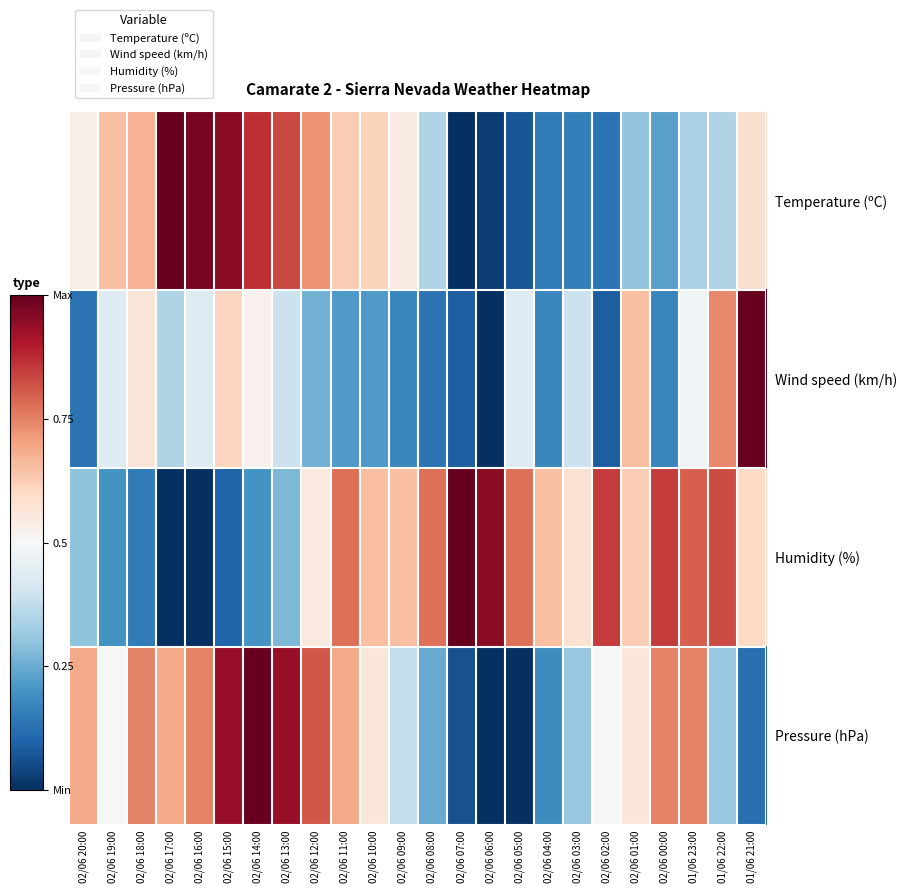

Reading right to left, extract all data points from this chart.

Temperature (ºC): 01/06 21:00=0.6	01/06 22:00=0.3	01/06 23:00=0.3	02/06 00:00=0.2	02/06 01:00=0.3	02/06 02:00=0.1	02/06 03:00=0.2	02/06 04:00=0.1	02/06 05:00=0.1	02/06 06:00=0.0	02/06 07:00=0.0	02/06 08:00=0.3	02/06 09:00=0.5	02/06 10:00=0.6	02/06 11:00=0.6	02/06 12:00=0.7	02/06 13:00=0.8	02/06 14:00=0.9	02/06 15:00=1.0	02/06 16:00=1.0	02/06 17:00=1.0	02/06 18:00=0.7	02/06 19:00=0.7	02/06 20:00=0.5
Wind speed (km/h): 01/06 21:00=1.0	01/06 22:00=0.7	01/06 23:00=0.5	02/06 00:00=0.2	02/06 01:00=0.7	02/06 02:00=0.1	02/06 03:00=0.4	02/06 04:00=0.2	02/06 05:00=0.4	02/06 06:00=0.0	02/06 07:00=0.1	02/06 08:00=0.1	02/06 09:00=0.2	02/06 10:00=0.2	02/06 11:00=0.2	02/06 12:00=0.3	02/06 13:00=0.4	02/06 14:00=0.5	02/06 15:00=0.6	02/06 16:00=0.4	02/06 17:00=0.3	02/06 18:00=0.6	02/06 19:00=0.4	02/06 20:00=0.1
Humidity (%): 01/06 21:00=0.6	01/06 22:00=0.8	01/06 23:00=0.8	02/06 00:00=0.8	02/06 01:00=0.6	02/06 02:00=0.8	02/06 03:00=0.6	02/06 04:00=0.7	02/06 05:00=0.8	02/06 06:00=0.9	02/06 07:00=1.0	02/06 08:00=0.8	02/06 09:00=0.7	02/06 10:00=0.7	02/06 11:00=0.8	02/06 12:00=0.6	02/06 13:00=0.3	02/06 14:00=0.2	02/06 15:00=0.1	02/06 16:00=0.0	02/06 17:00=0.0	02/06 18:00=0.1	02/06 19:00=0.2	02/06 20:00=0.3
Pressure (hPa): 01/06 21:00=0.1	01/06 22:00=0.3	01/06 23:00=0.7	02/06 00:00=0.7	02/06 01:00=0.6	02/06 02:00=0.5	02/06 03:00=0.3	02/06 04:00=0.2	02/06 05:00=0.0	02/06 06:00=0.0	02/06 07:00=0.1	02/06 08:00=0.2	02/06 09:00=0.4	02/06 10:00=0.6	02/06 11:00=0.7	02/06 12:00=0.8	02/06 13:00=0.9	02/06 14:00=1.0	02/06 15:00=0.9	02/06 16:00=0.7	02/06 17:00=0.7	02/06 18:00=0.7	02/06 19:00=0.5	02/06 20:00=0.7